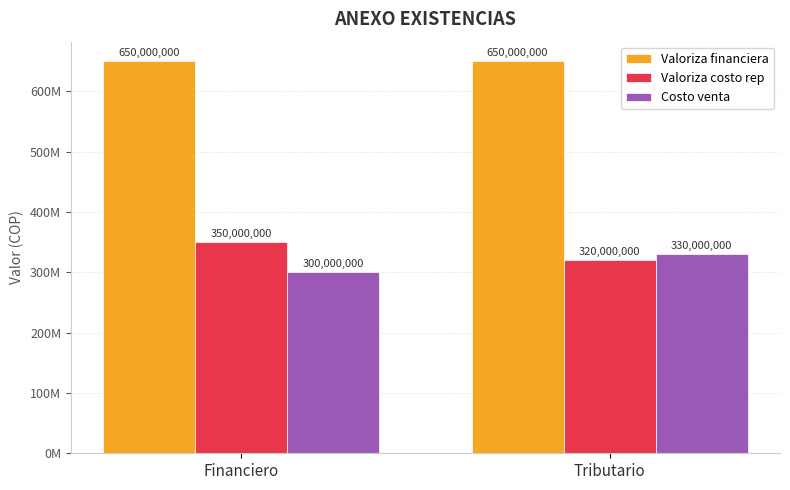

Which series has the largest total across all categories?

Valoriza financiera